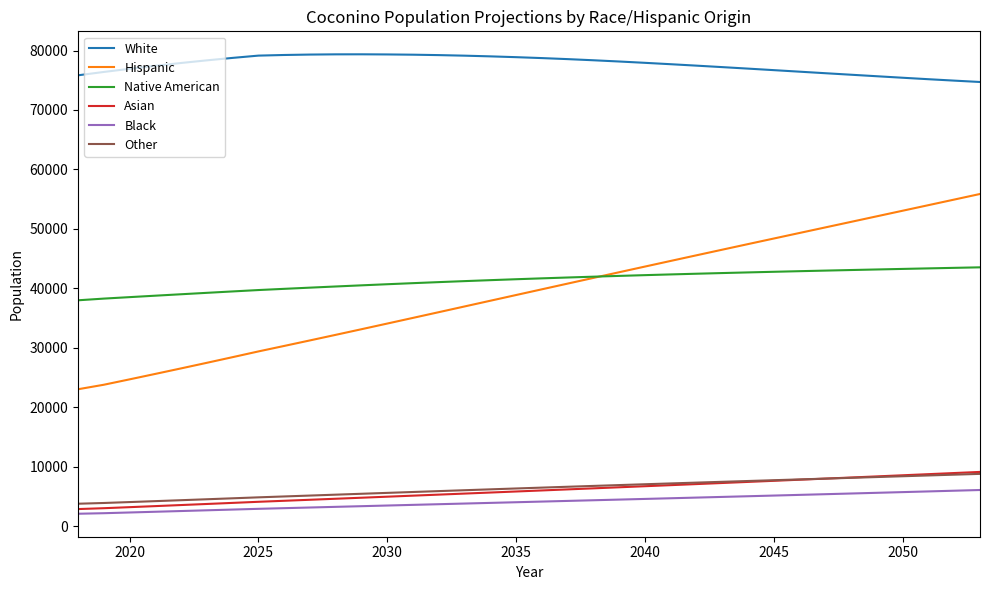

Which series has the largest total across all categories?

White